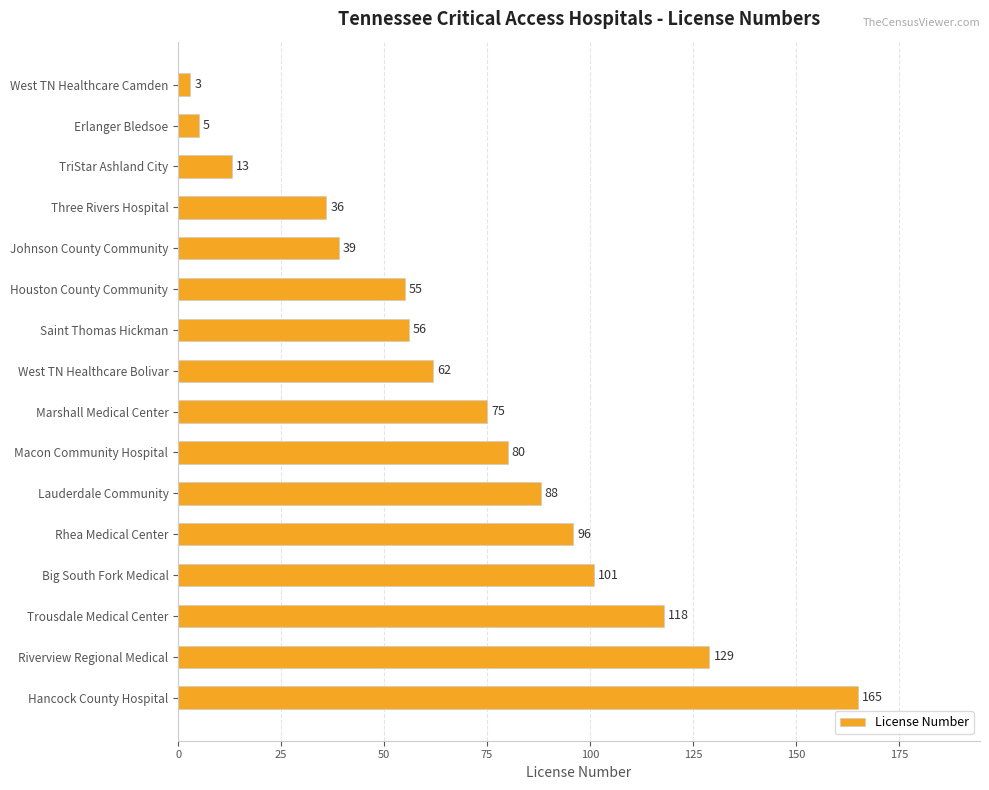

What is the greatest value displayed?

165